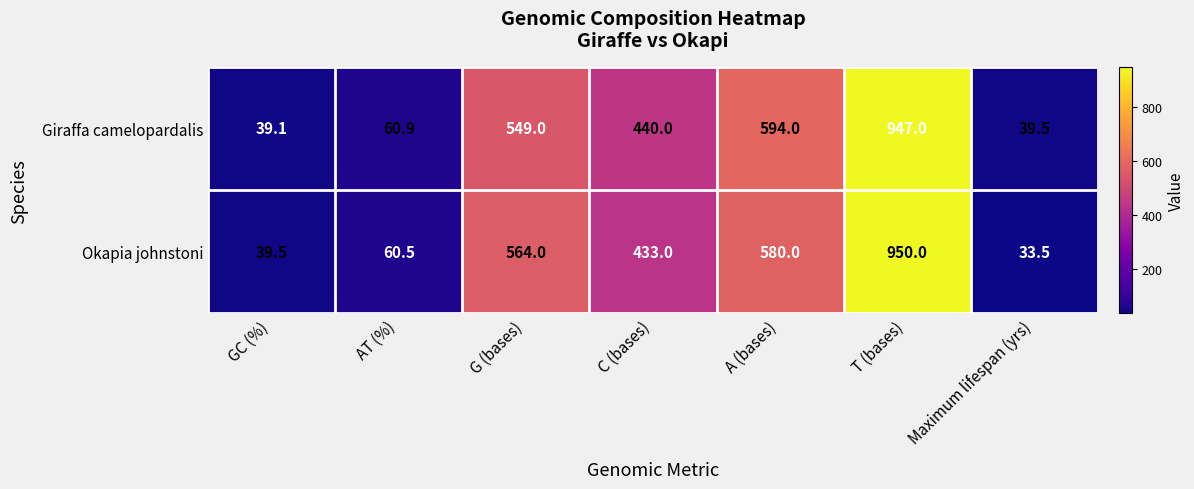

List the series in order of their peak value, highest first.

Okapia johnstoni, Giraffa camelopardalis